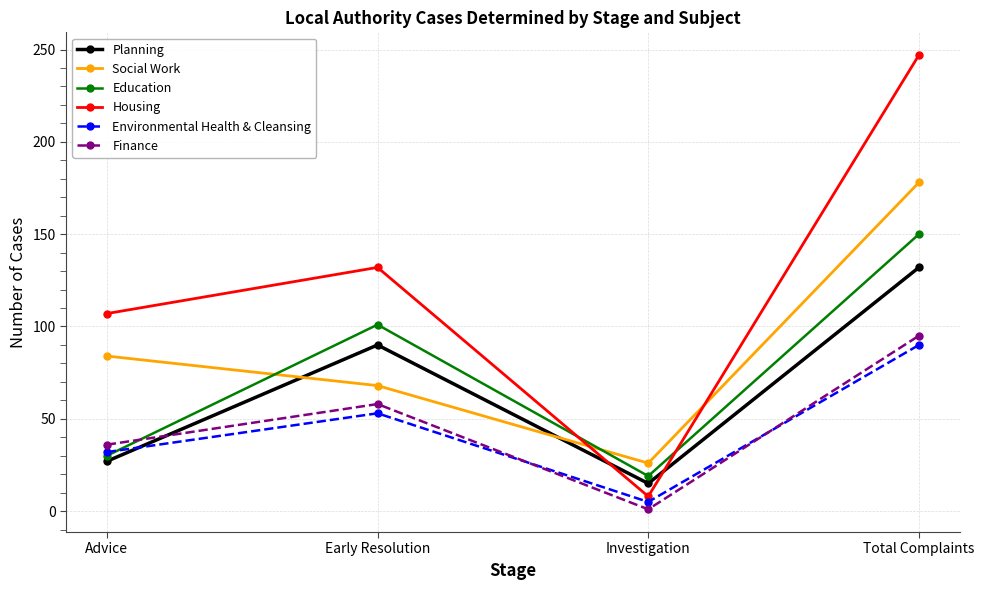

What is the minimum value shown in the chart?

1